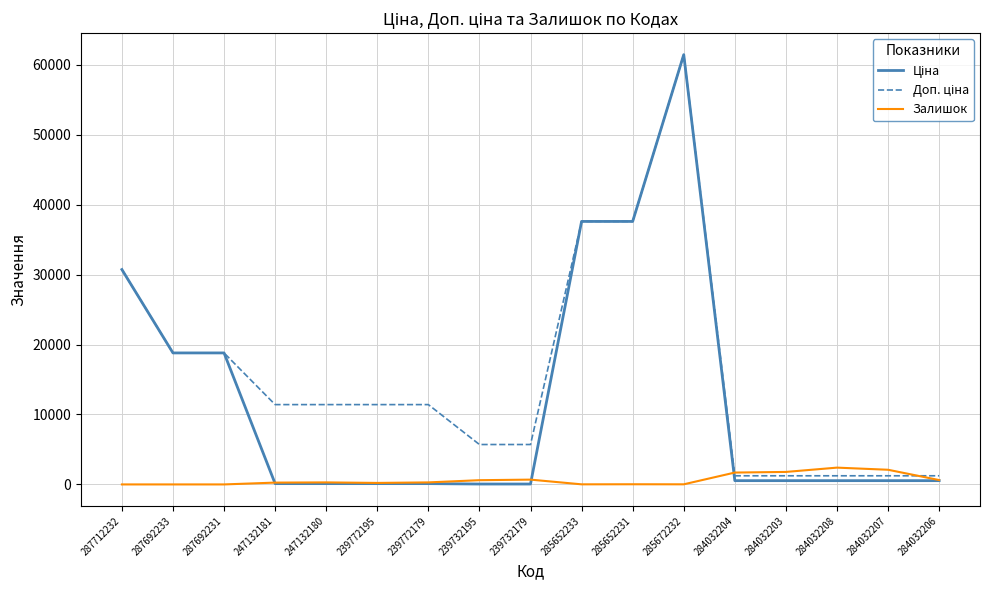

What is the spread (max minus min) of values at 287712232?

30717.1